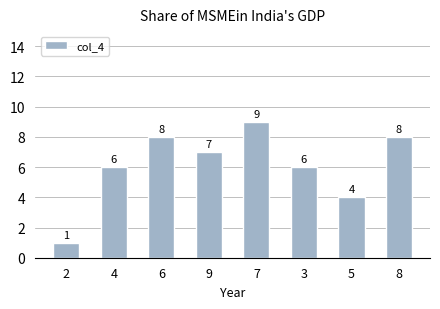

What is the value of the 2nd bar from the left?

6